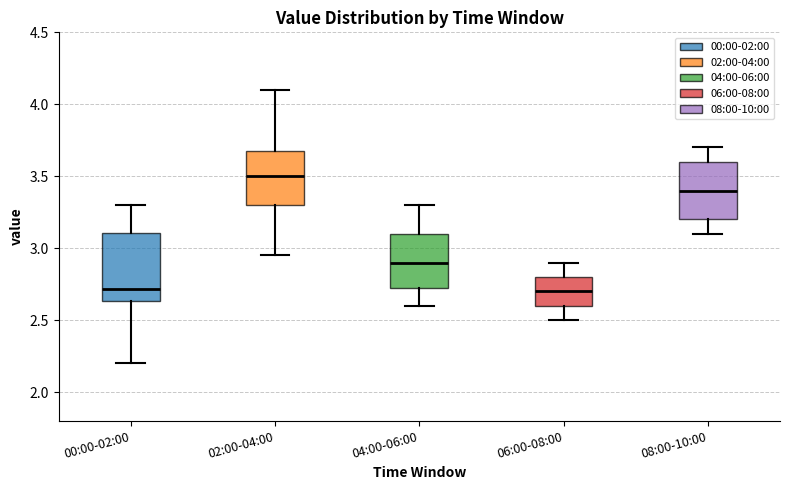

Comparing the boxes themselves (not the whiskers), which one is the tallest?

00:00-02:00